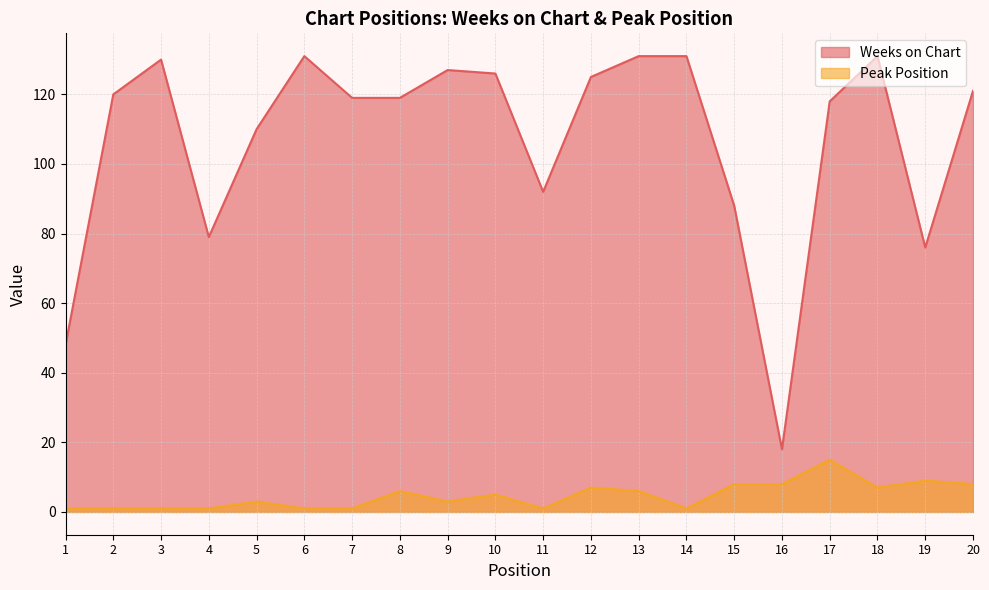

True or false: Peak Position and Weeks on Chart intersect in this chart.

False